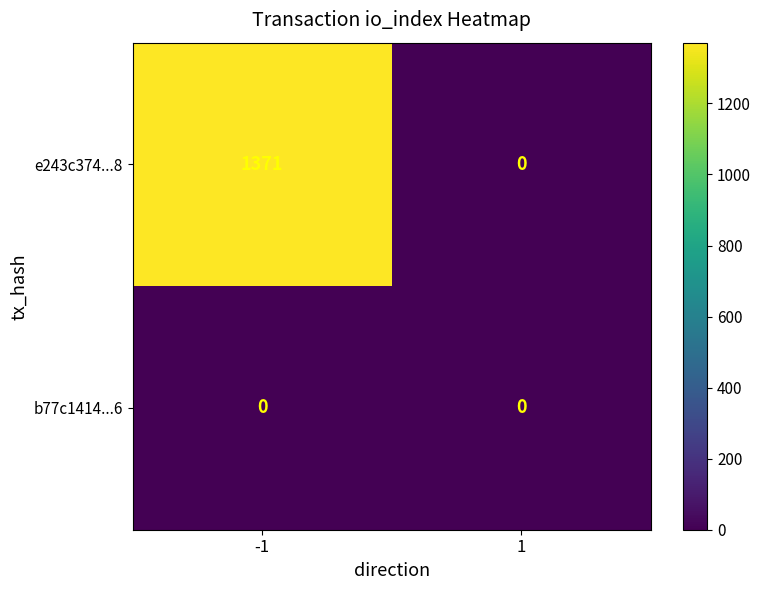

How many data points does each series have?

2